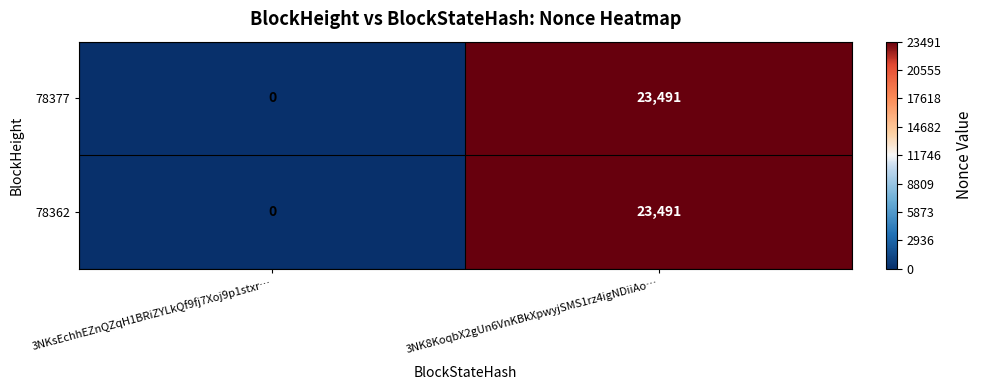

Reading left to right, transcribe all the data shown in this chart.

78377: 0	23491
78362: 0	23491